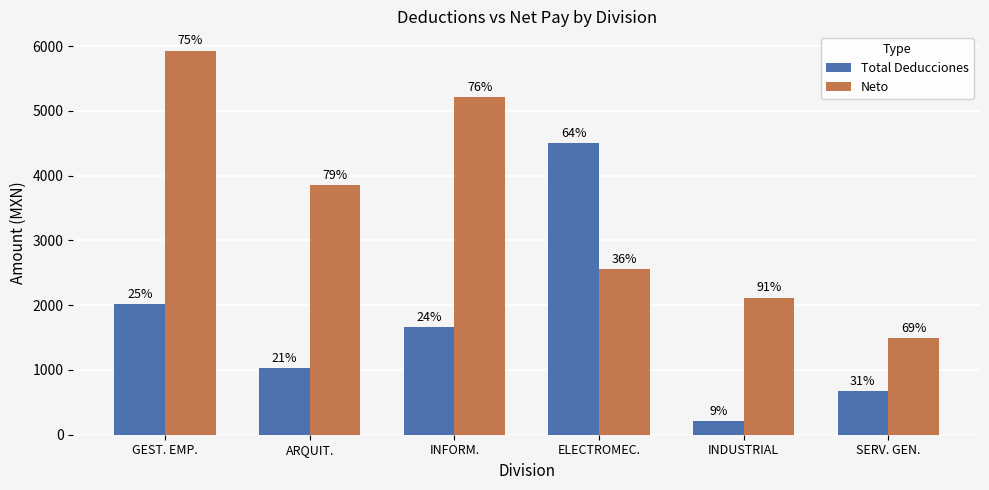

At ELECTROMEC., list the series in order from largest to smallest.

Total Deducciones, Neto